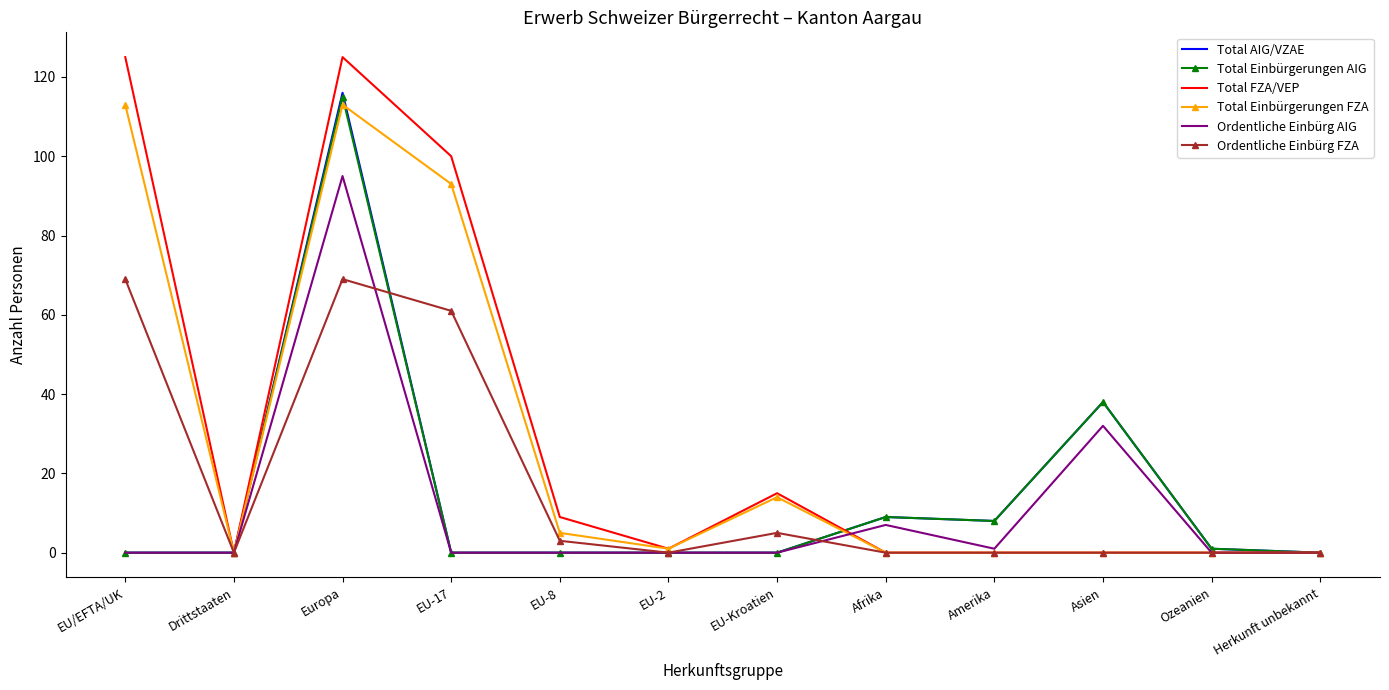

What is the spread (max minus min) of values at Asien?

38